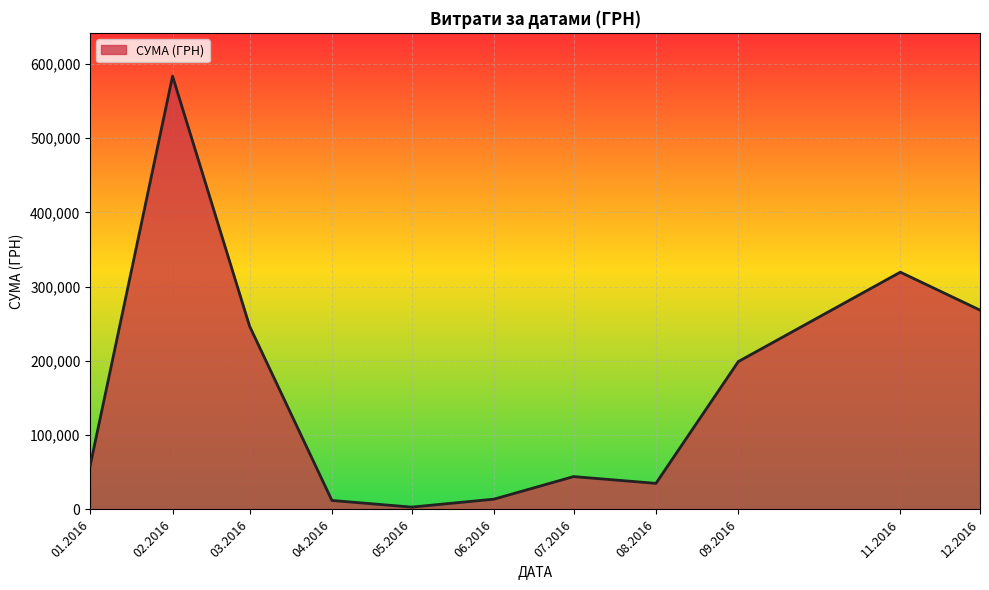

Between 12.2016 and 02.2016, which is larger?

02.2016